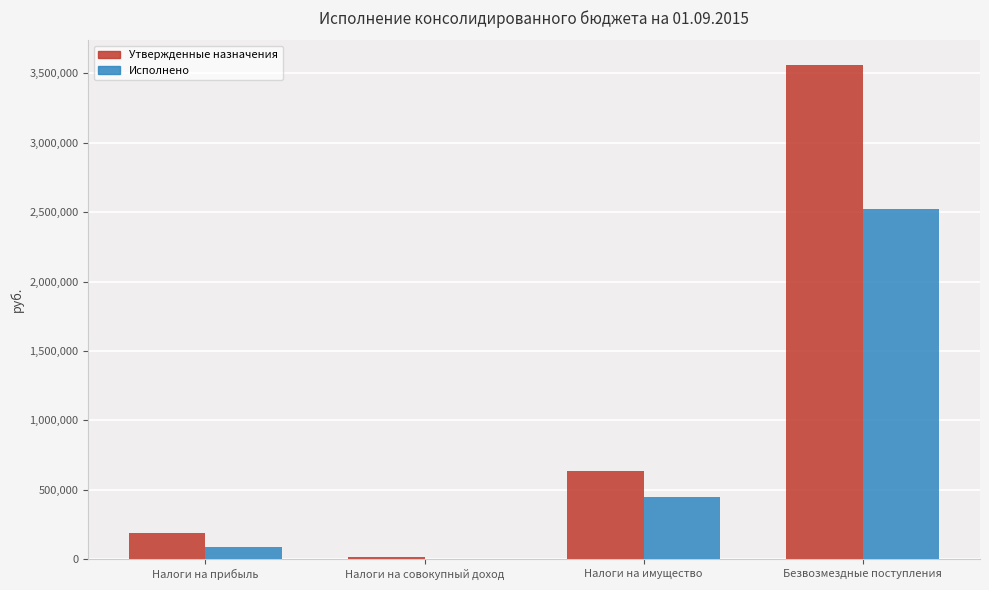

What is the difference between the Утвержденные назначения values at Налоги на совокупный доход and Безвозмездные поступления?

3545071.4